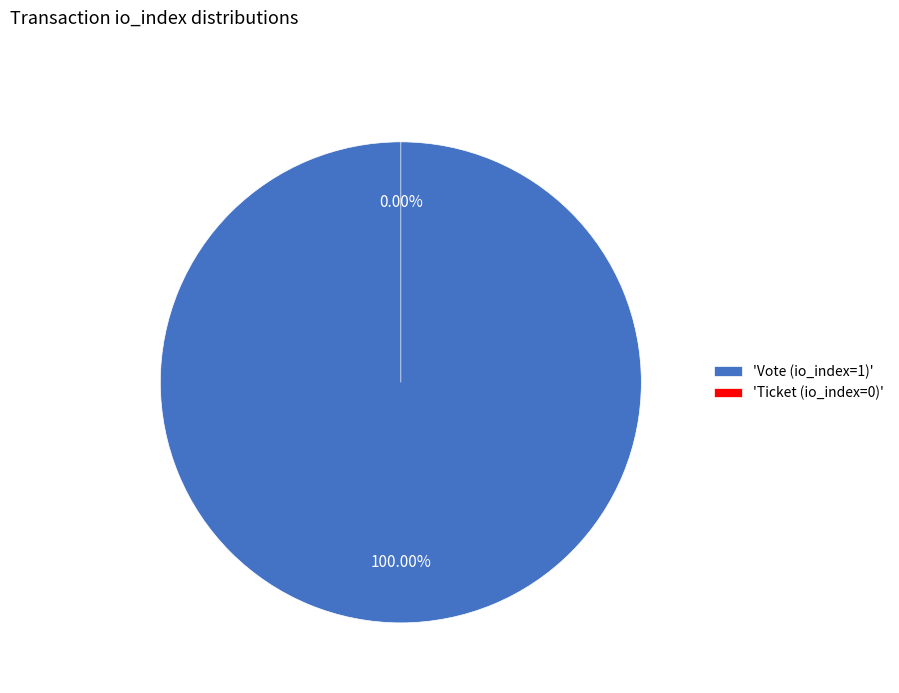

Rank the categories by value from highest to lowest.

Vote (io_index=1), Ticket (io_index=0)